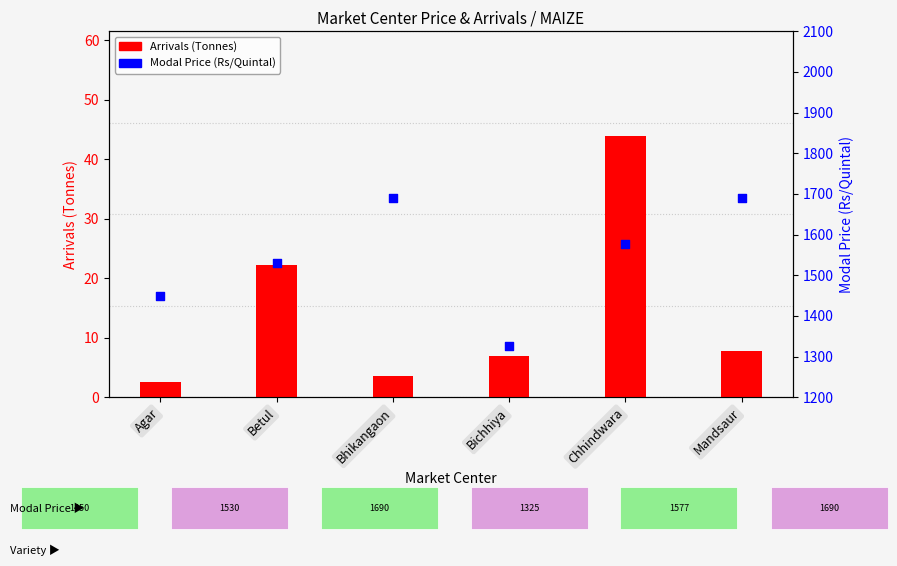

Which series has the largest total across all categories?

Modal Price